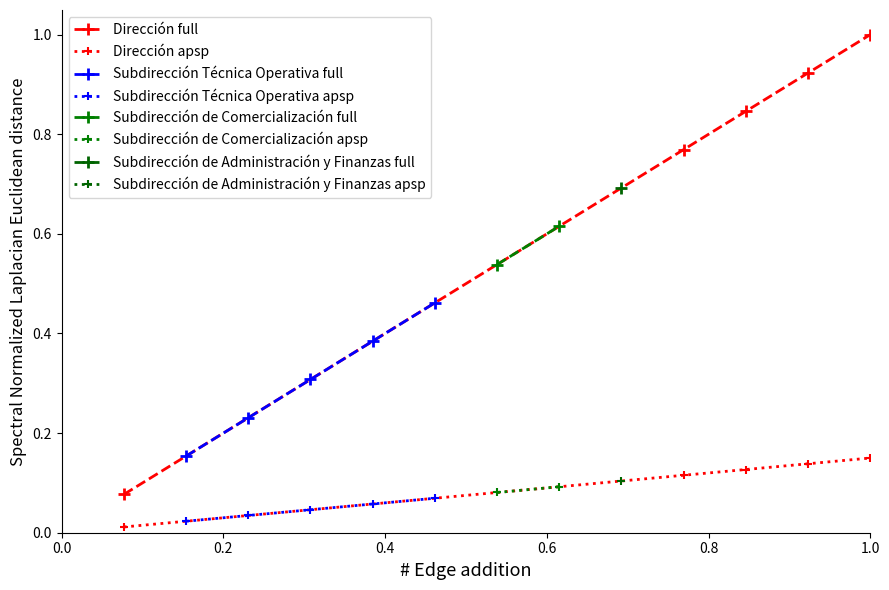

True or false: Dirección apsp and Dirección full intersect in this chart.

False